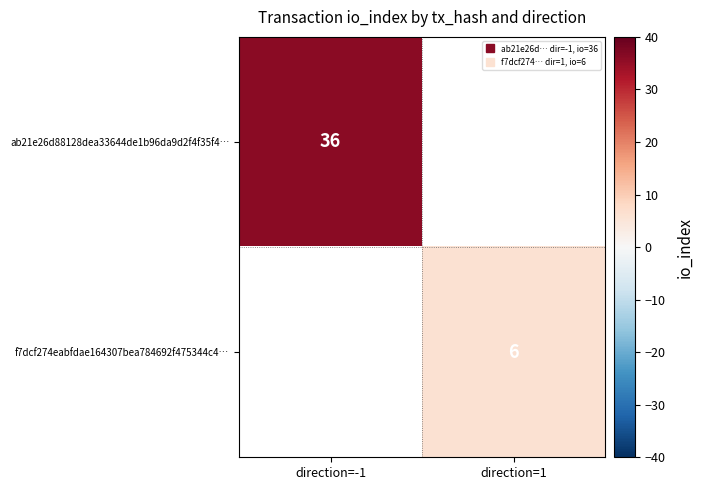

List the labels in order of ab21e26d88128dea33644de1b96da9d2f4f35f4… value, smallest first.

direction=-1, direction=1